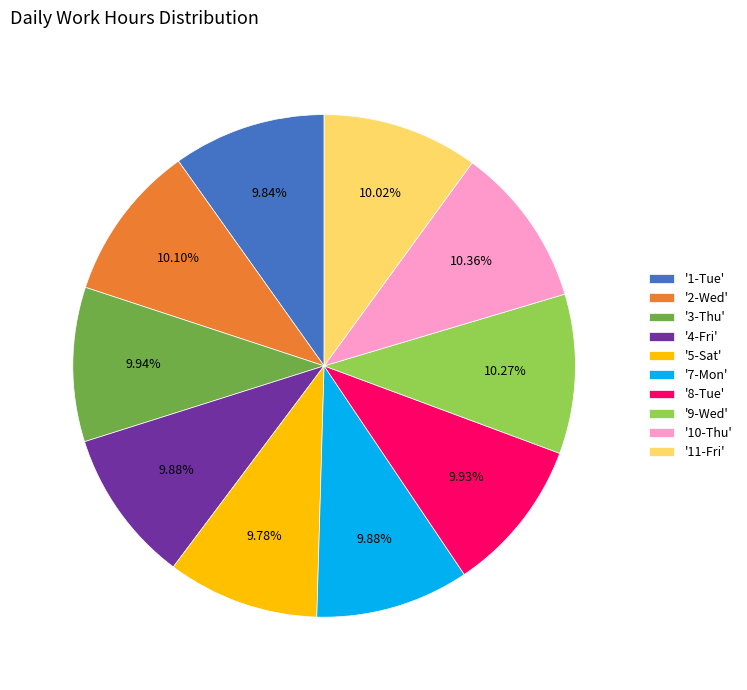

Is the sum of '11-Fri' and '10-Thu' greater than half?

No